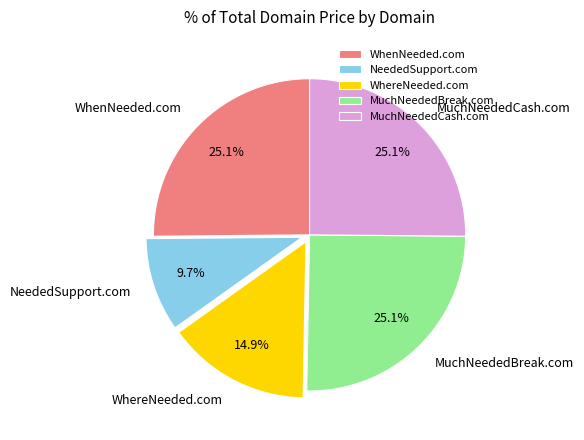

To the nearest percent, what is the difference between the NeededSupport.com and WhereNeeded.com slice percentages?

5%